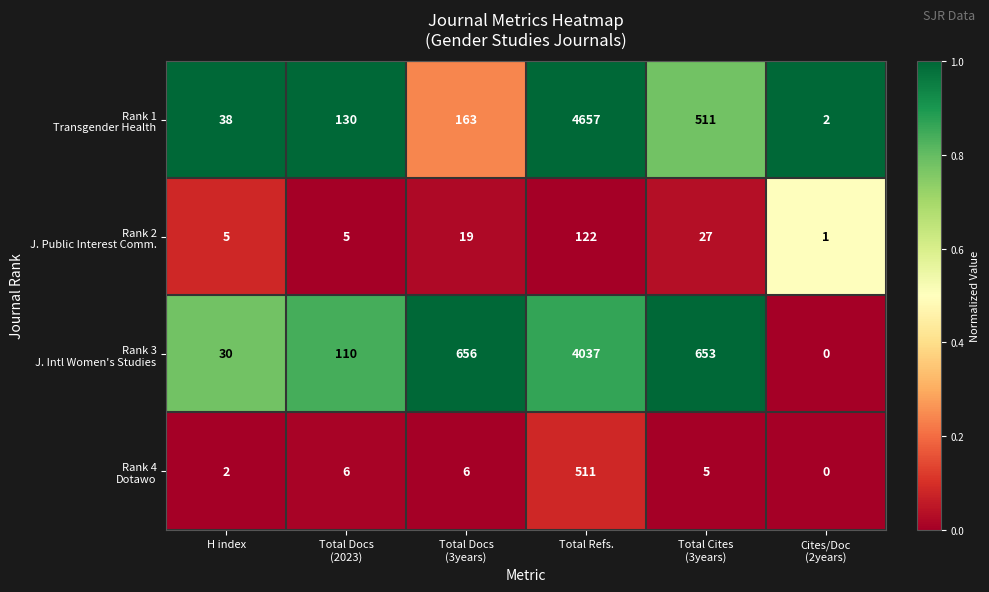

Which label corresponds to the largest value in the chart?

Total Refs.